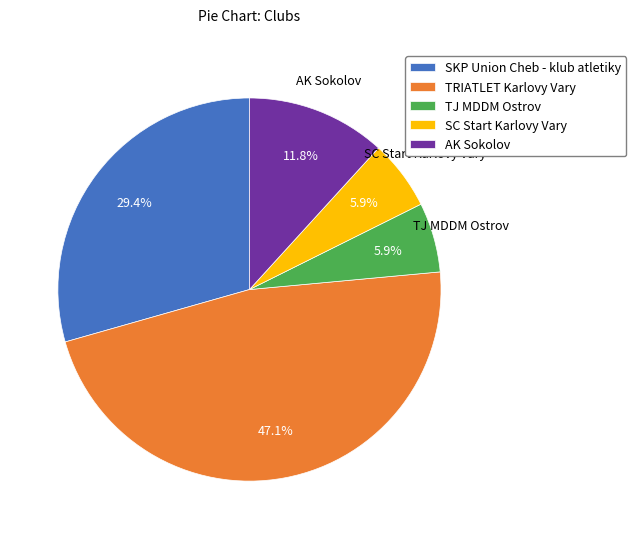

How many segments does this pie chart have?

5